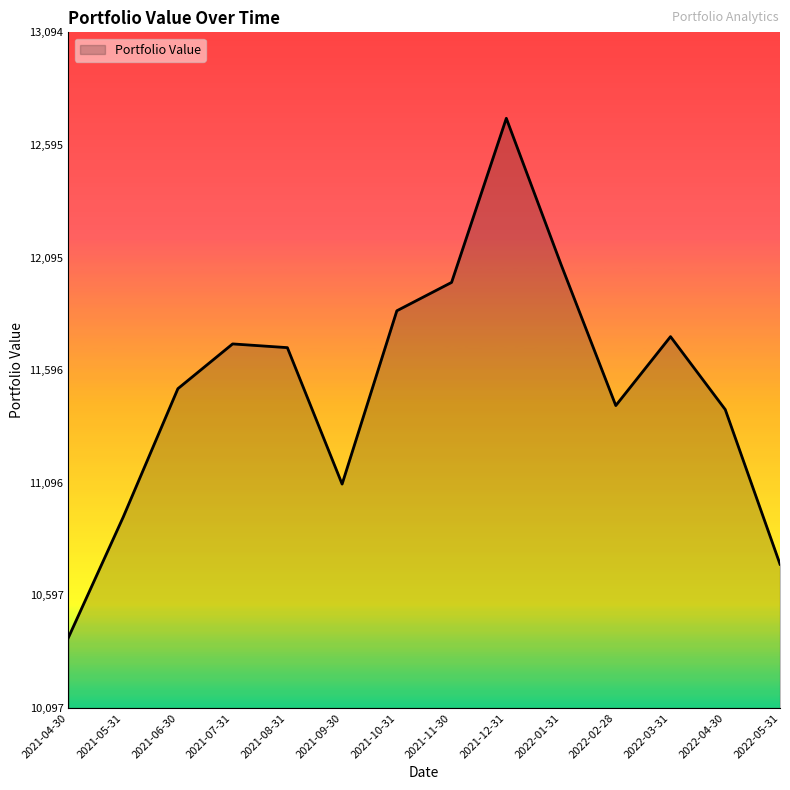

The value at 2021-12-31 is 17189.7. True or false?

False